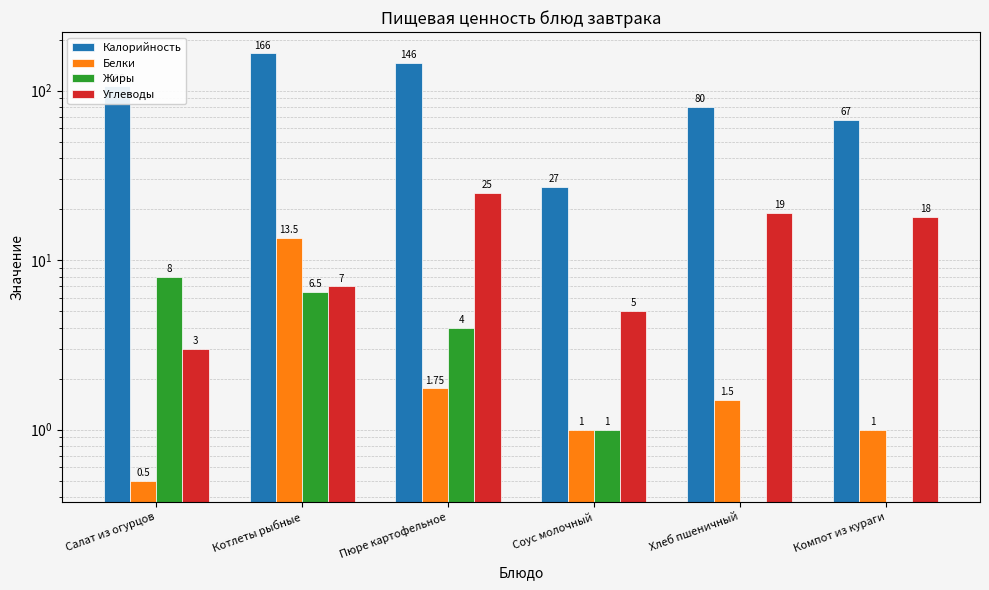

What is the lowest value of the Калорийность series?

27.0